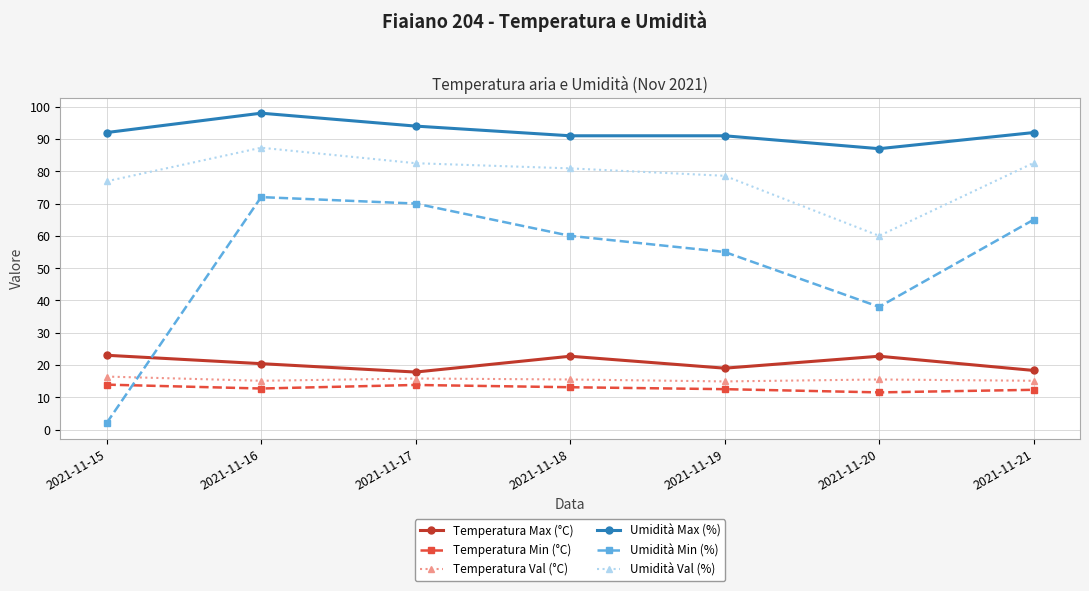

What is the difference between the Umidità Max (%) values at 2021-11-15 and 2021-11-20?

5.0